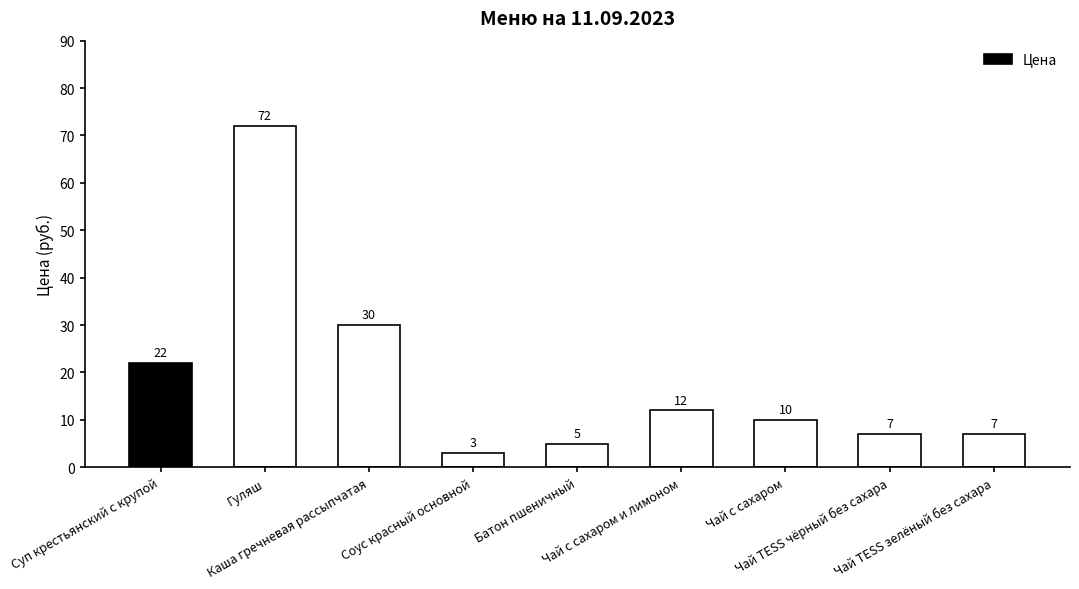

Where does the data first go above 10?

Суп крестьянский с крупой